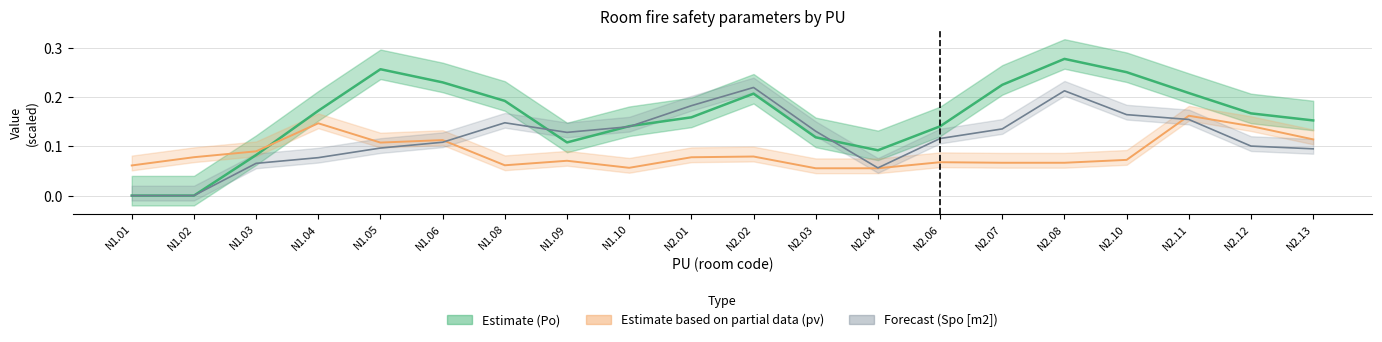

What is the spread (max minus min) of values at N2.03?

0.1